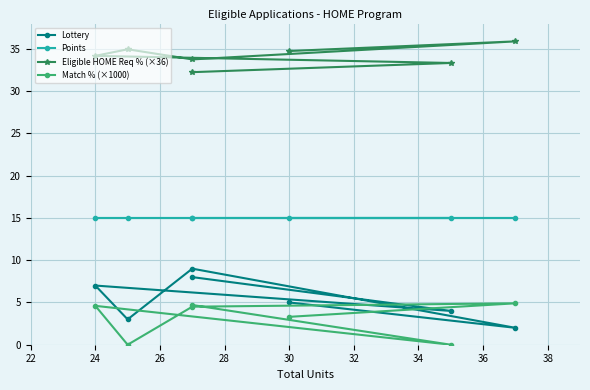

What are all the series names shown in the legend?

Lottery, Points, Eligible HOME Req % (×36), Match % (×1000)